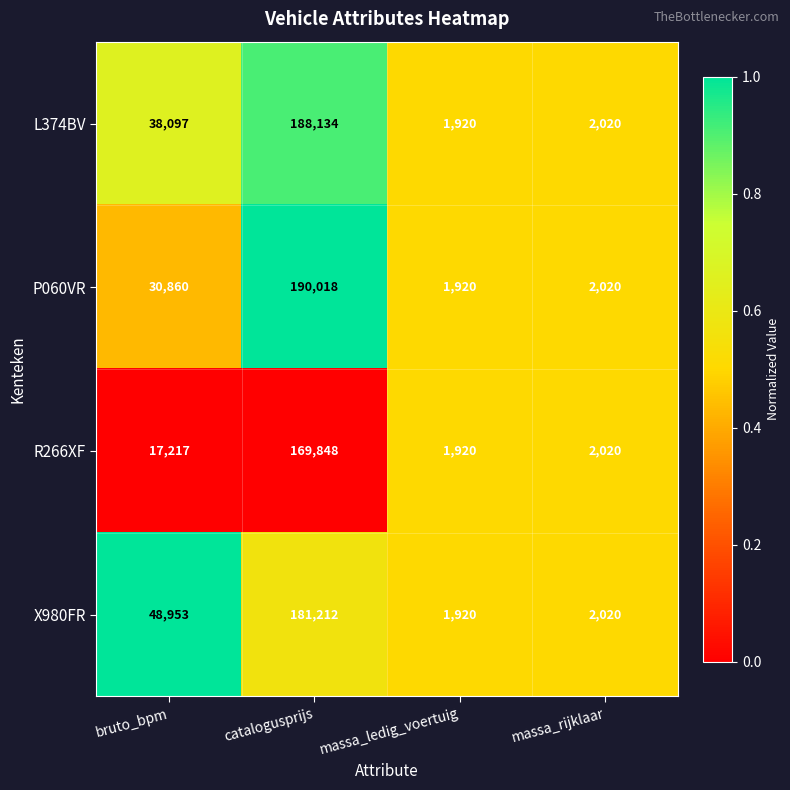

What is the total value across all series at catalogusprijs?

729212